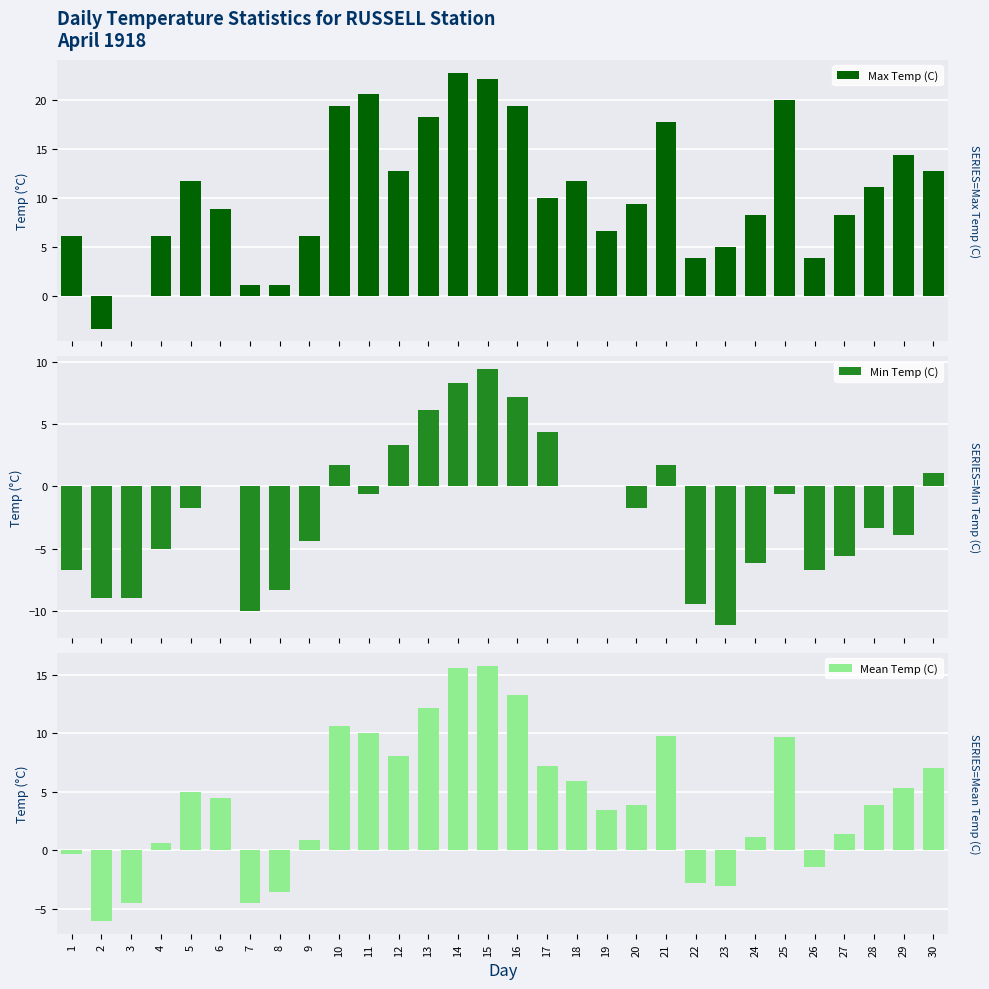

What is the difference between the second highest and minimum values in the Max Temp (C) series?

25.5